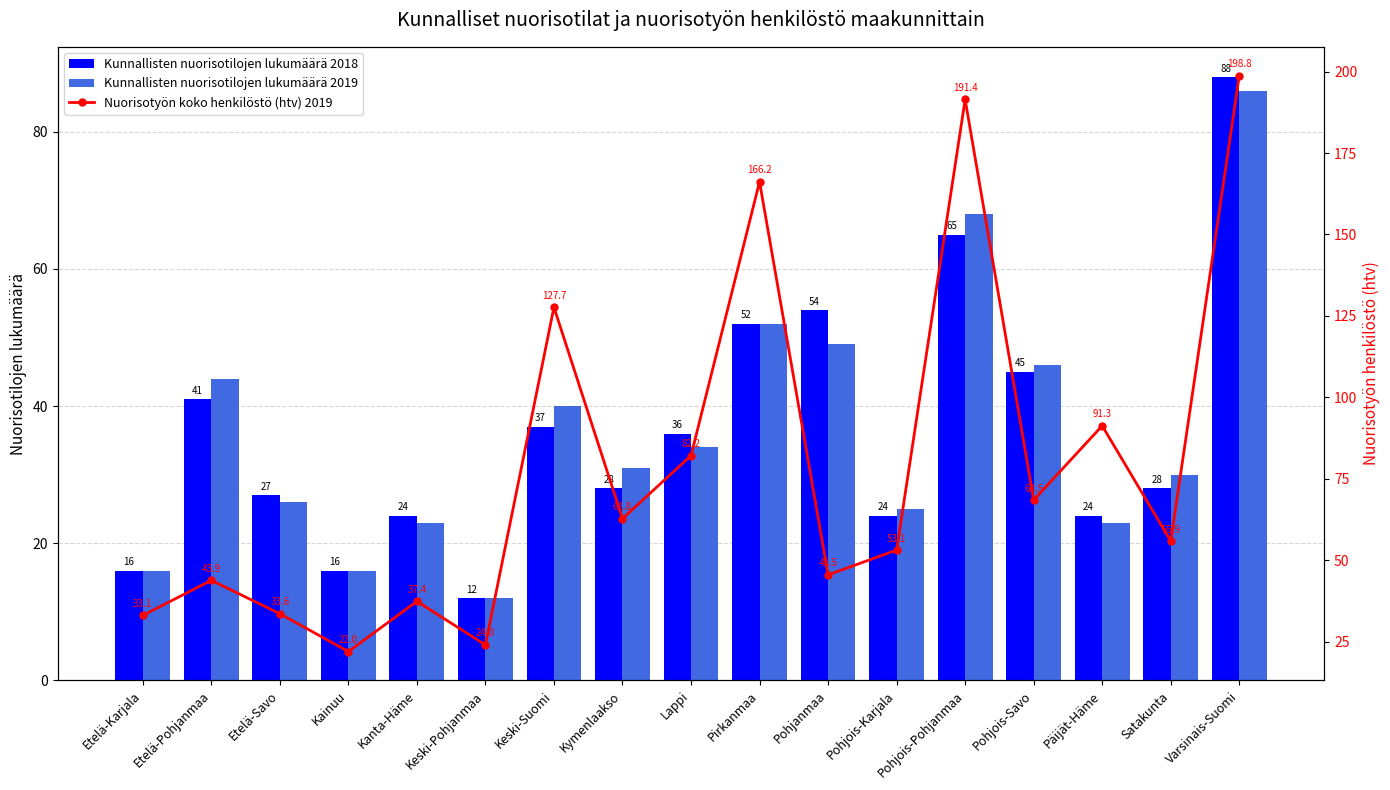

Which label corresponds to the smallest value in the chart?

Keski-Pohjanmaa